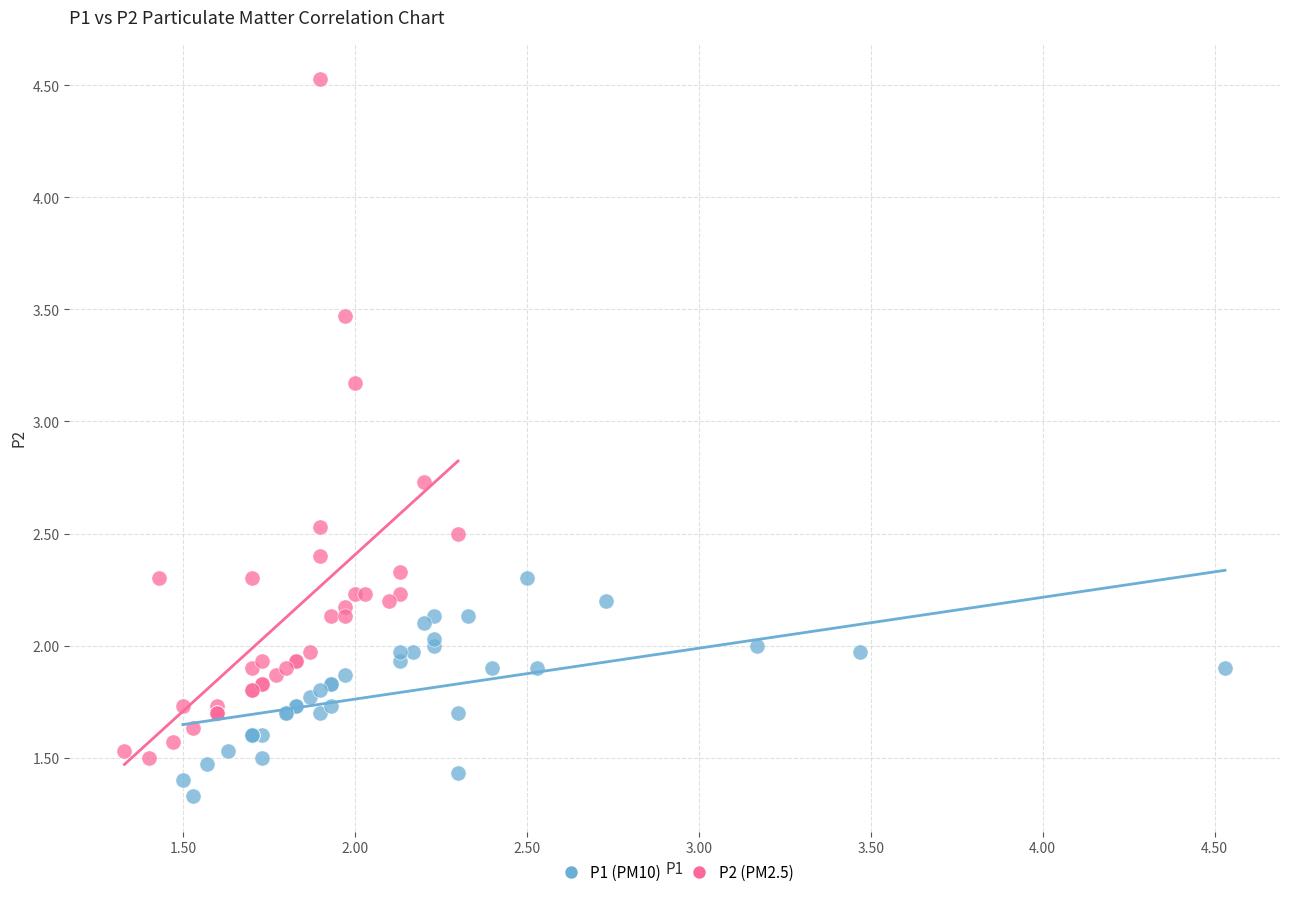

Which series contains the lowest Y value?

P1 (PM10)